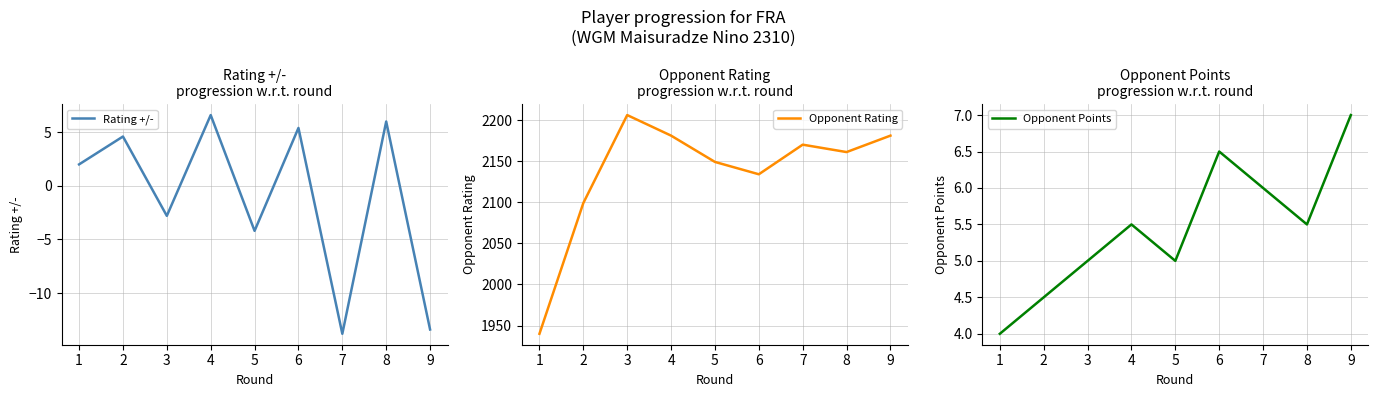

At how many categories does at least one series exceed 1943?

8